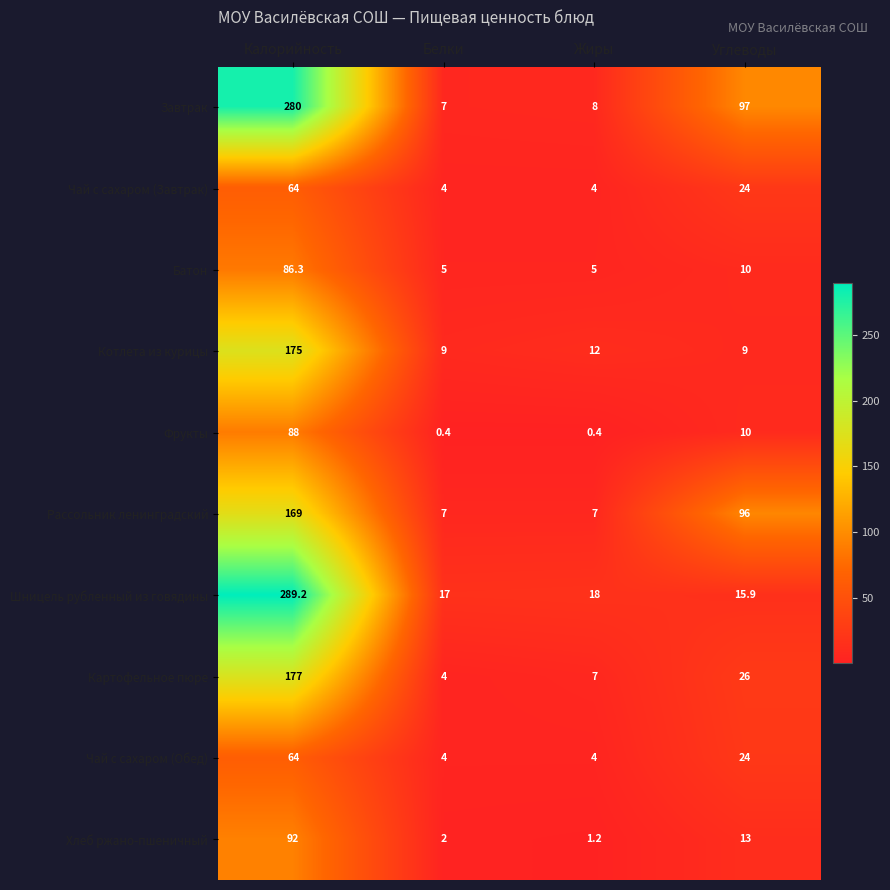

Is it true that Хлеб ржано-пшеничный equals 92.0 at Калорийность?

True